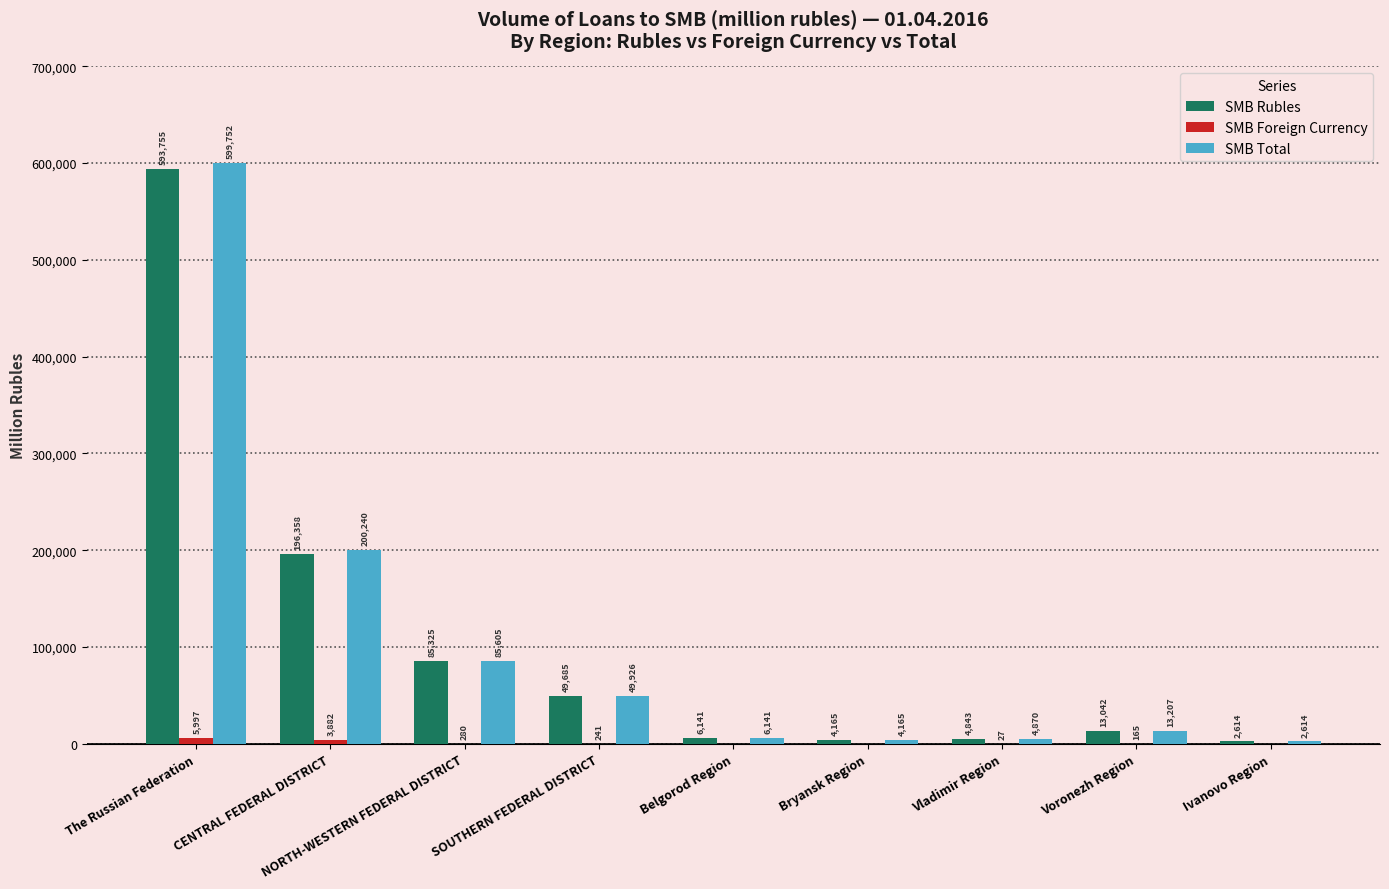

How many categories are shown in the chart?

9